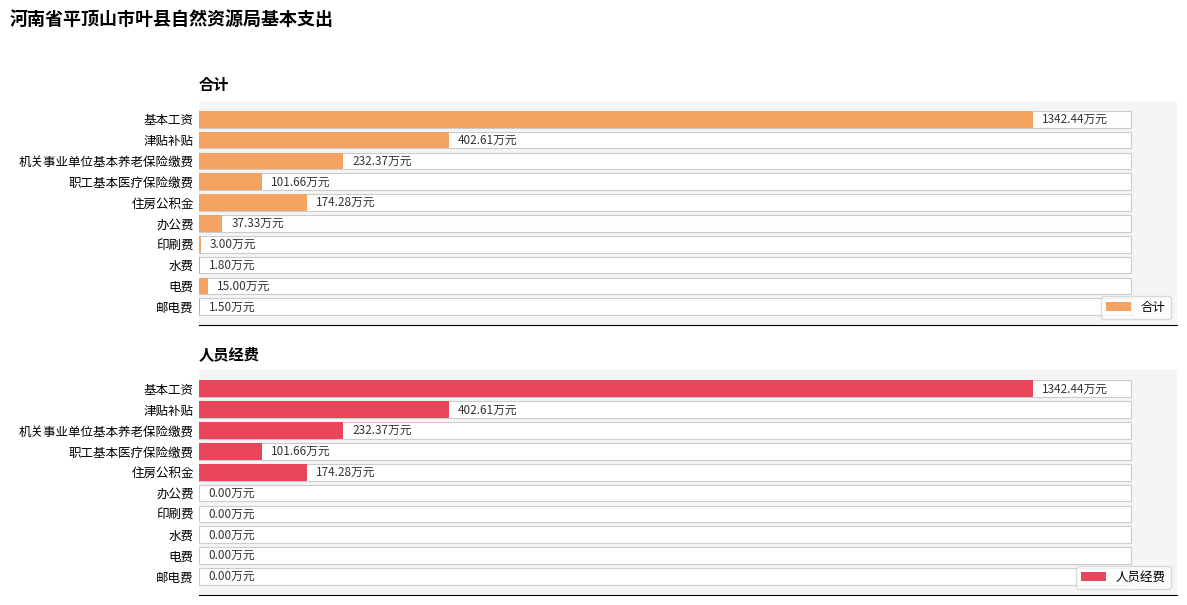

What are all the series names shown in the legend?

合计, 人员经费